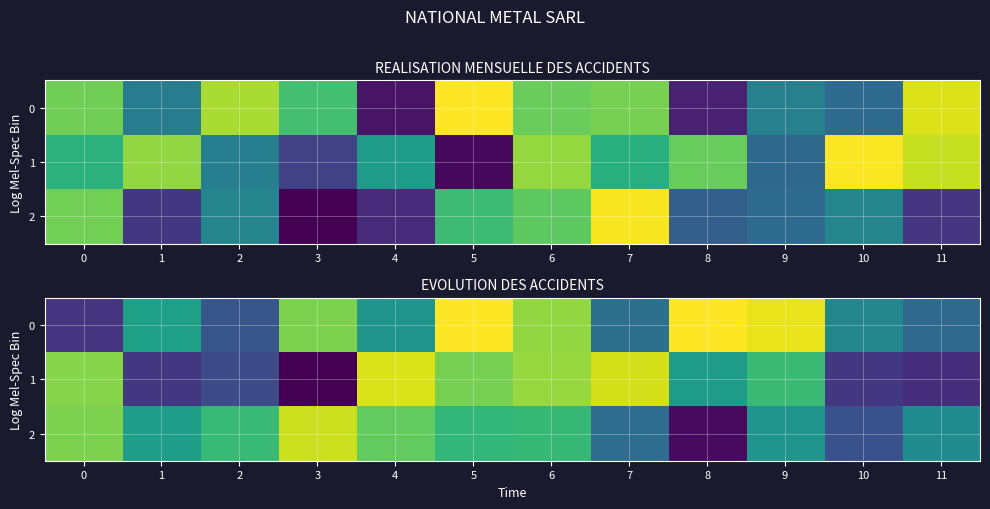

How many series are shown in this chart?

3